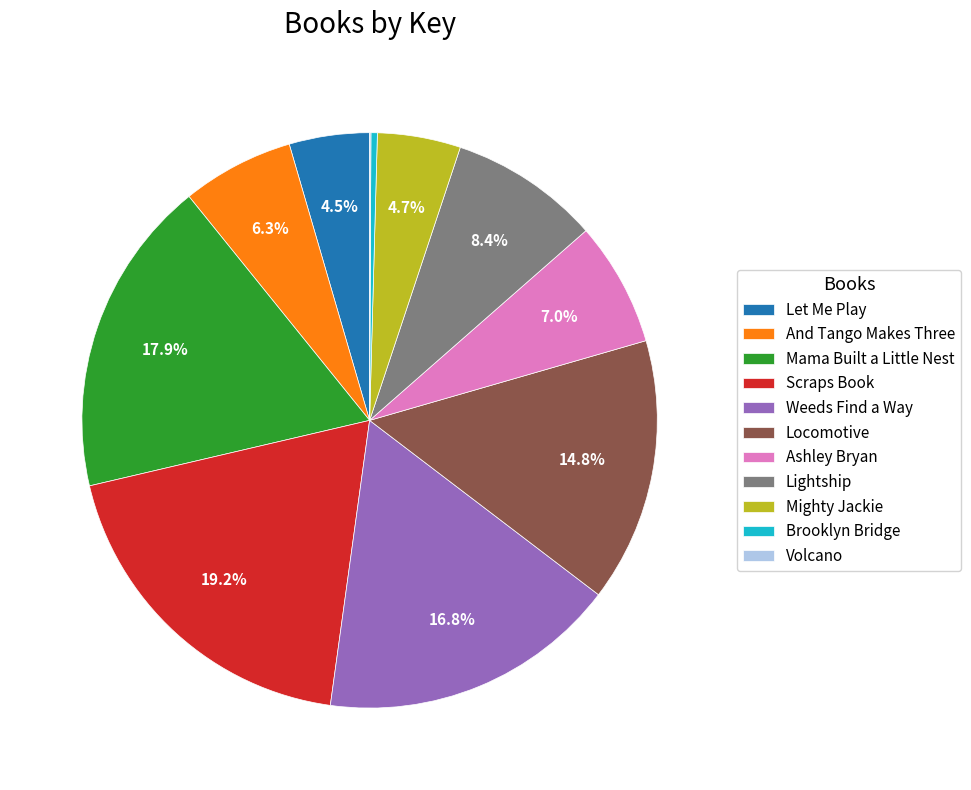

What percentage do Weeds Find a Way and Mighty Jackie together represent?

21.5%